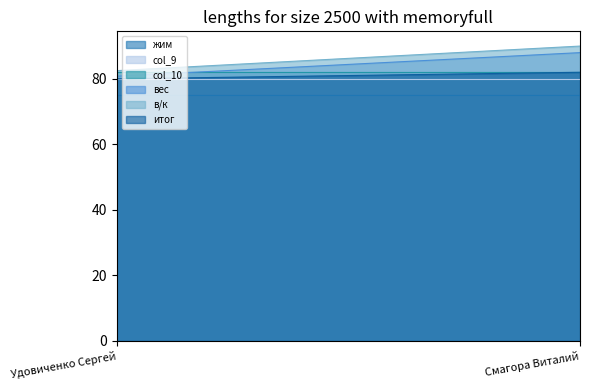

At how many categories does at least one series exceed 75?

2